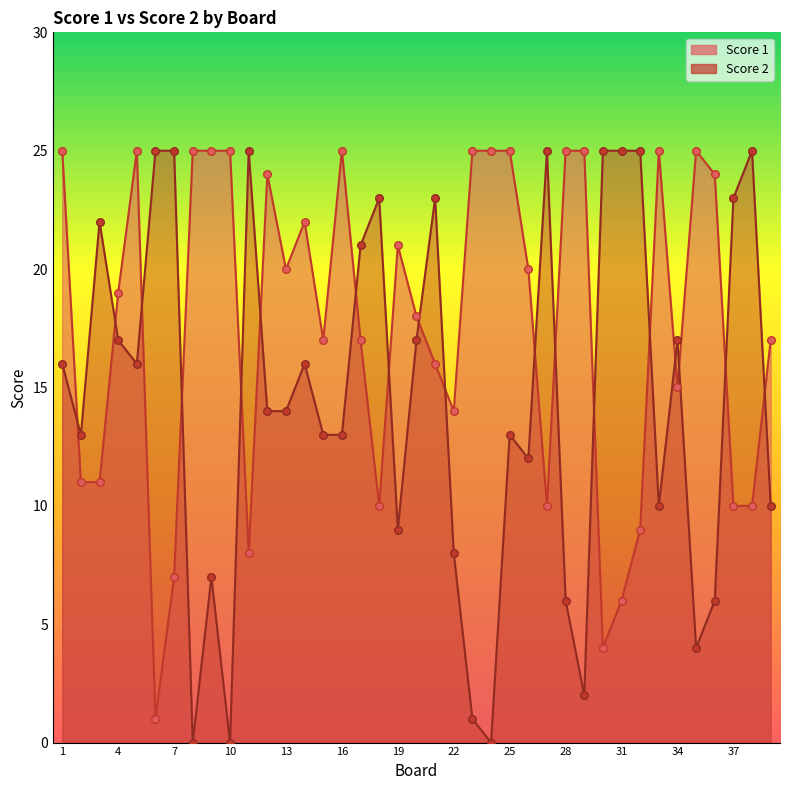

At how many categories does at least one series exceed 5?

39